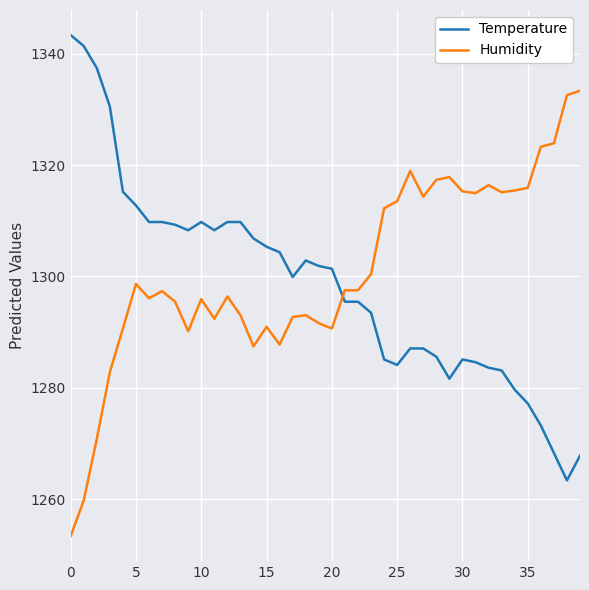

What is the maximum value shown in the chart?

1343.4